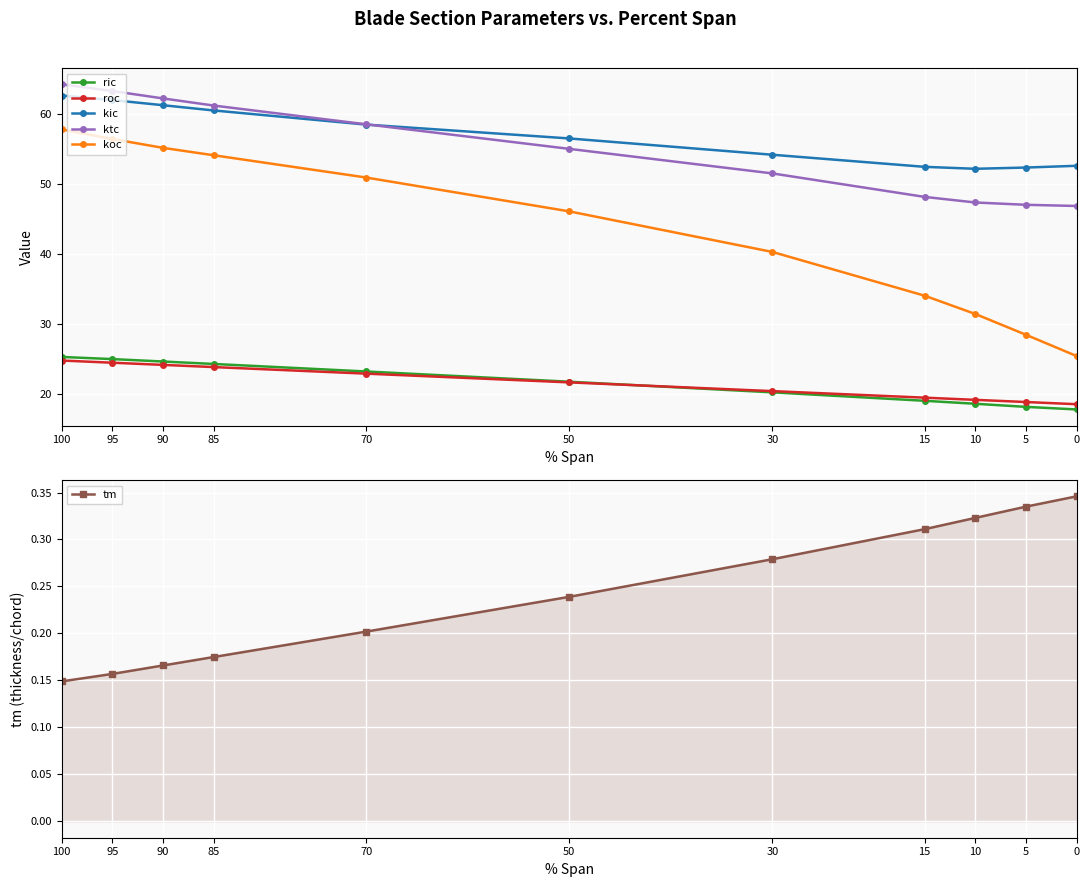

How many values in the ktc series exceed 55?

6